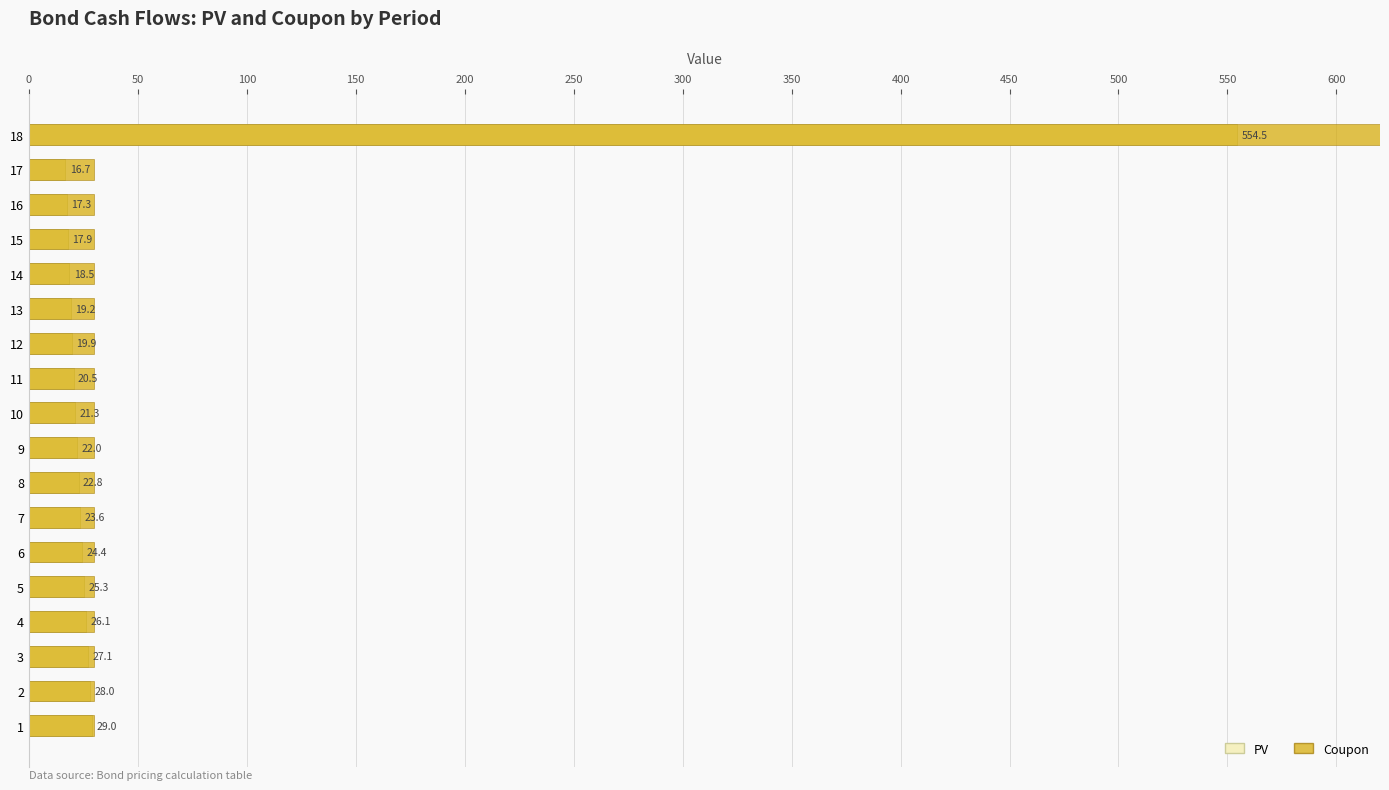

The value of PV at 3 is 14.8. True or false?

False